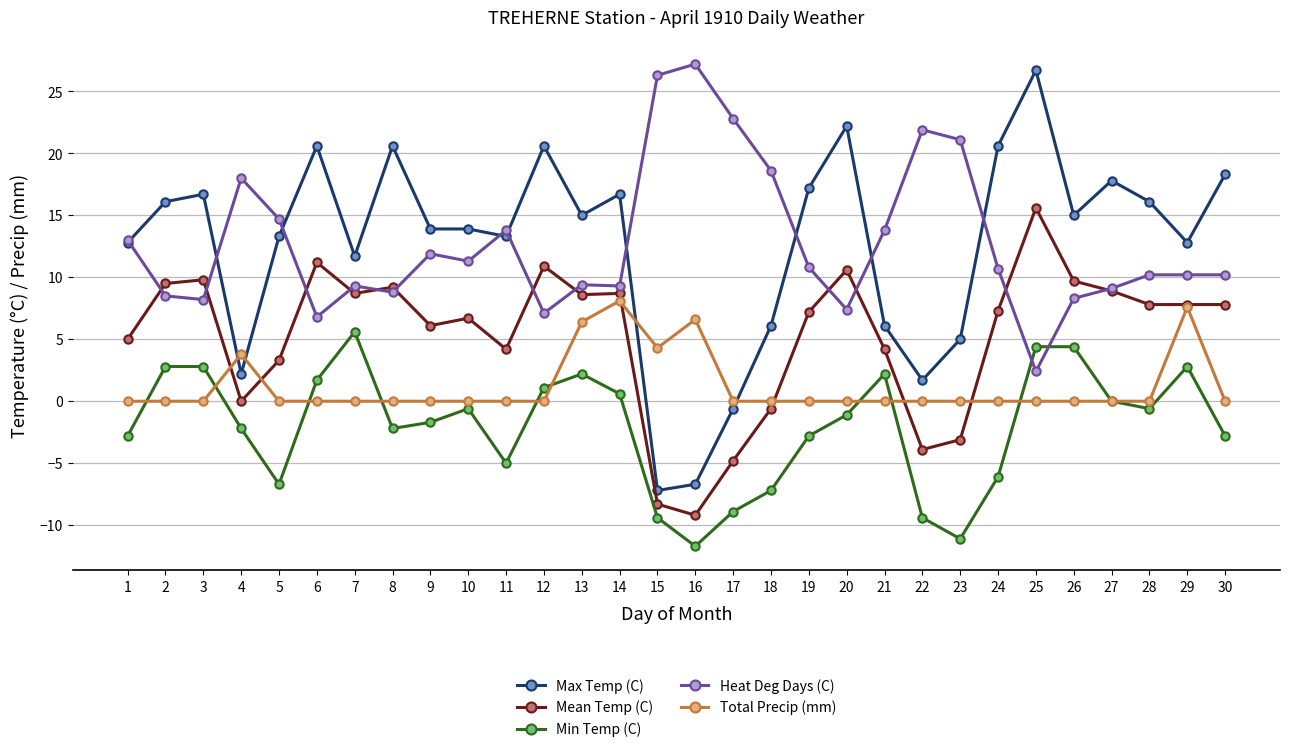

Which series has the largest range (max minus min)?

Max Temp (C)